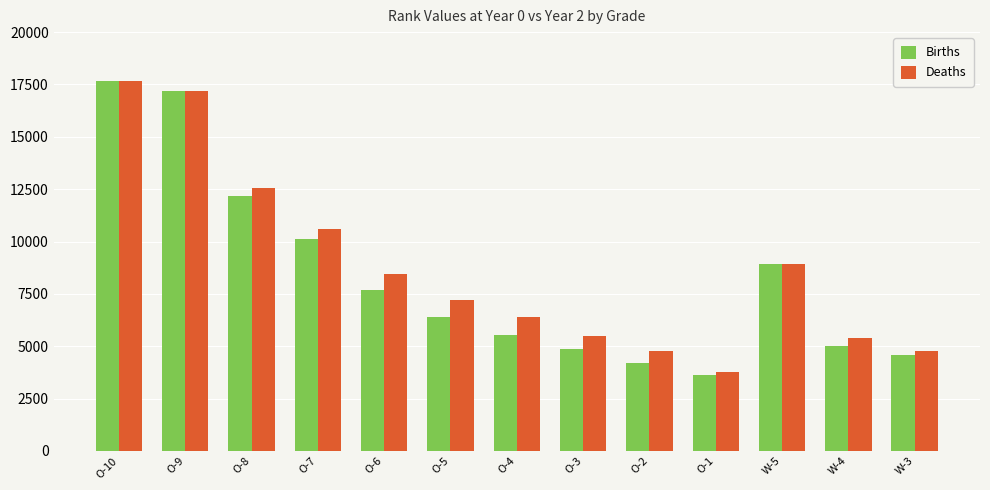

Where does the Births series first go above 6393?

O-10